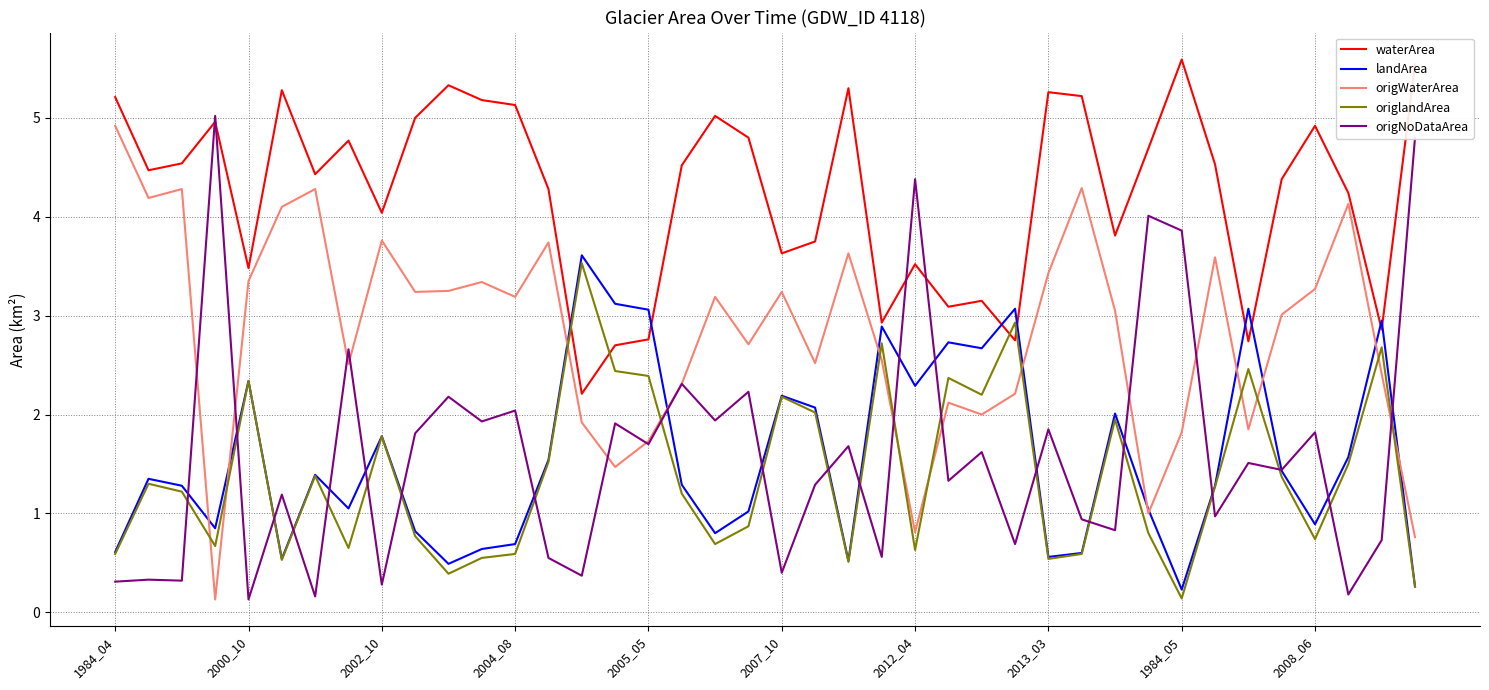

What is the greatest value displayed?

5.6